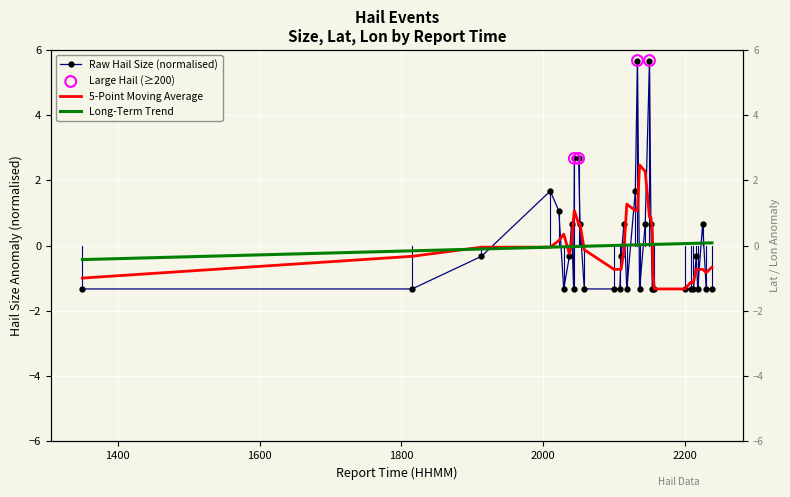

What is the minimum value for Raw Hail Size (normalised)?

-1.3